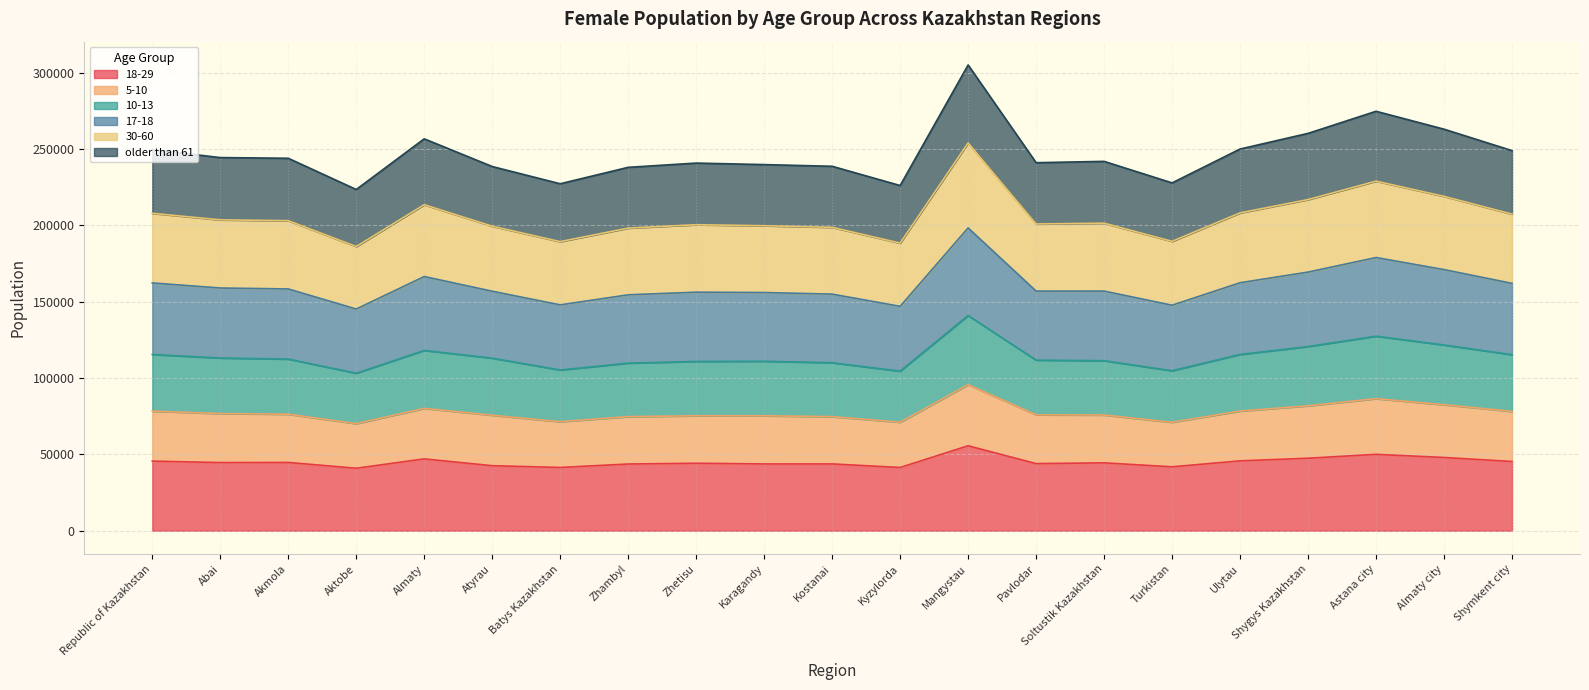

What is the difference between the highest and lowest values at Almaty?

209618